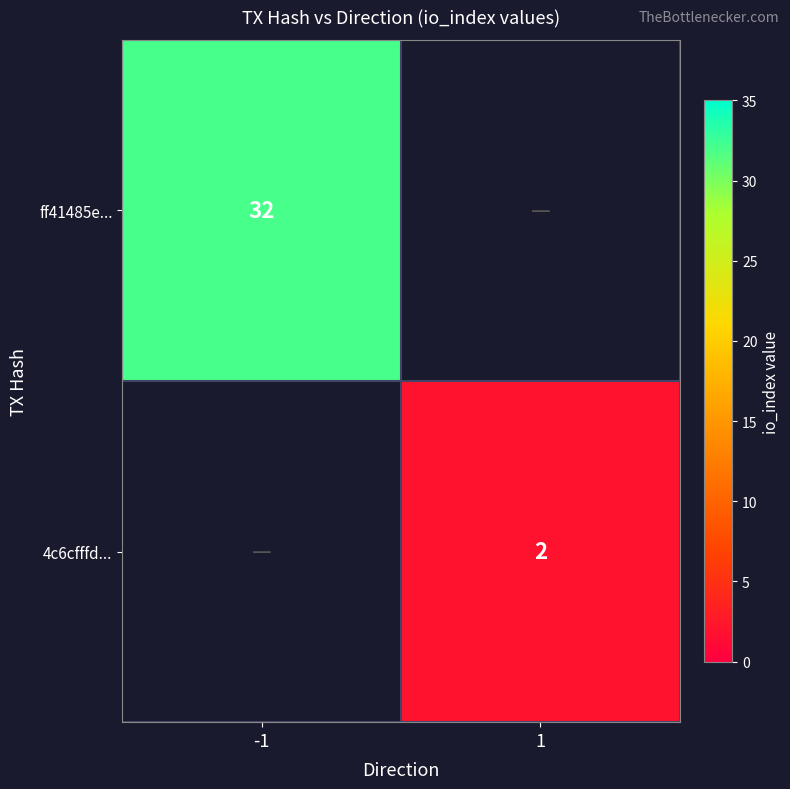

The value of 4c6cfffd... at 1 is 3. True or false?

False